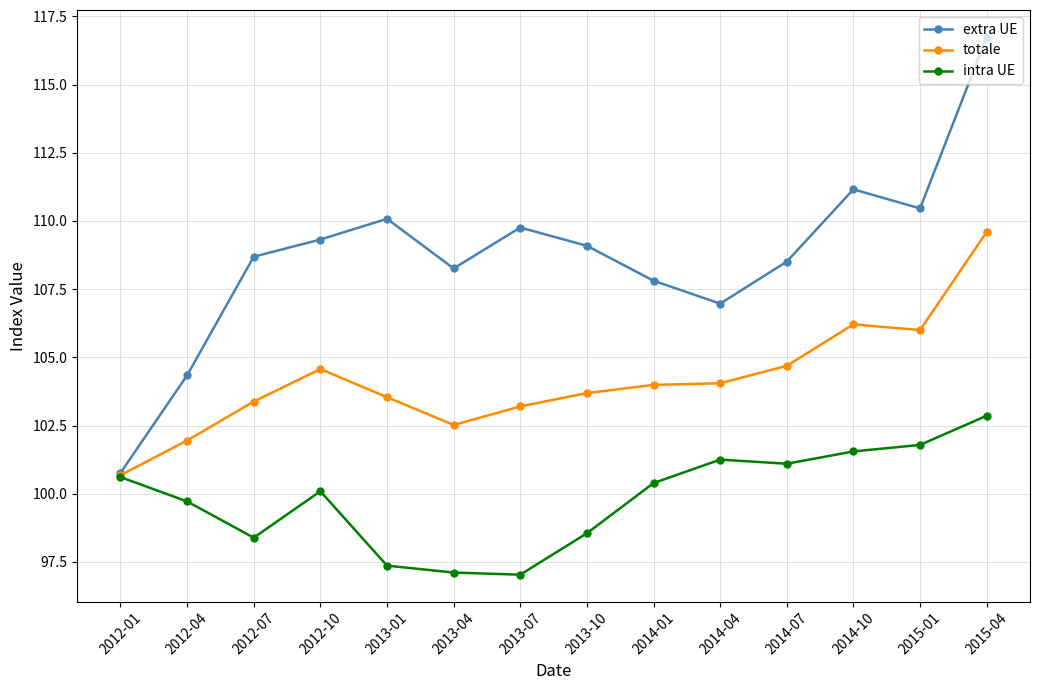

Is this an area chart (filled region under the line)?

No